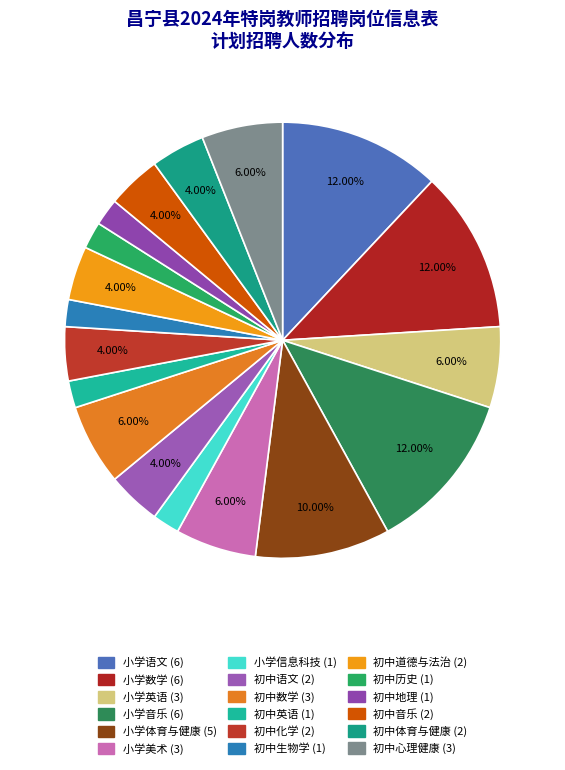

What percentage is the 初中语文 slice, to the nearest percent?

4%